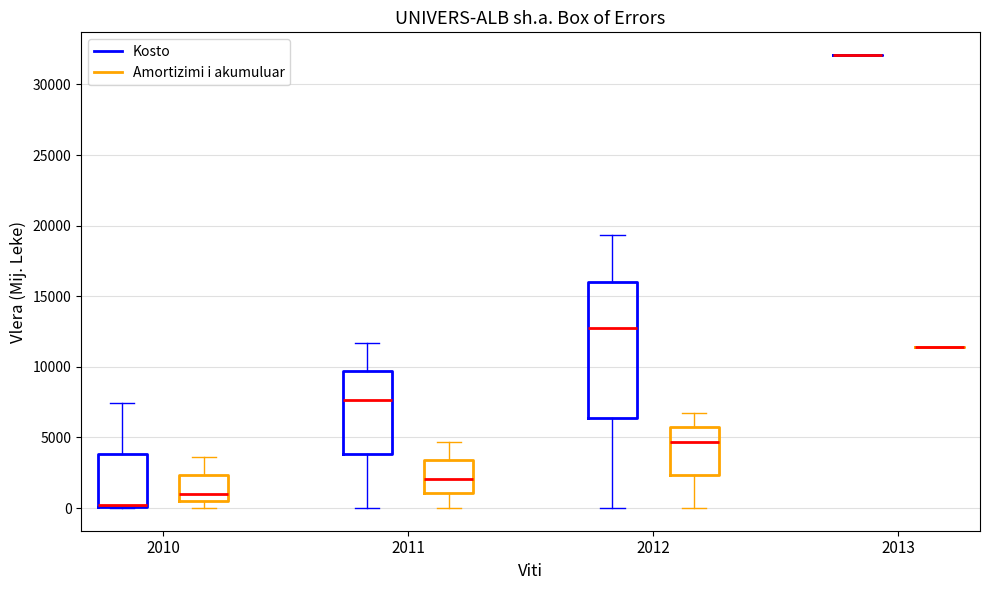

Comparing the boxes themselves (not the whiskers), which one is the tallest?

2012 (Kosto)